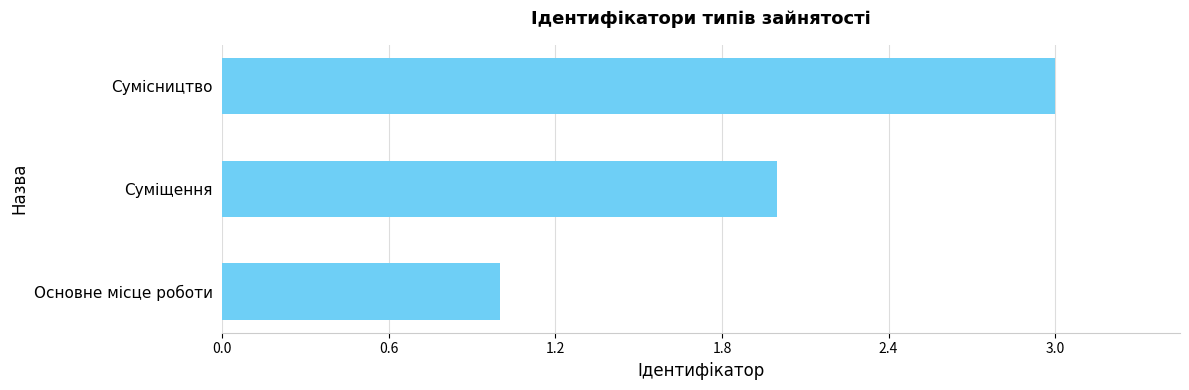

What is the sum of all values?

6